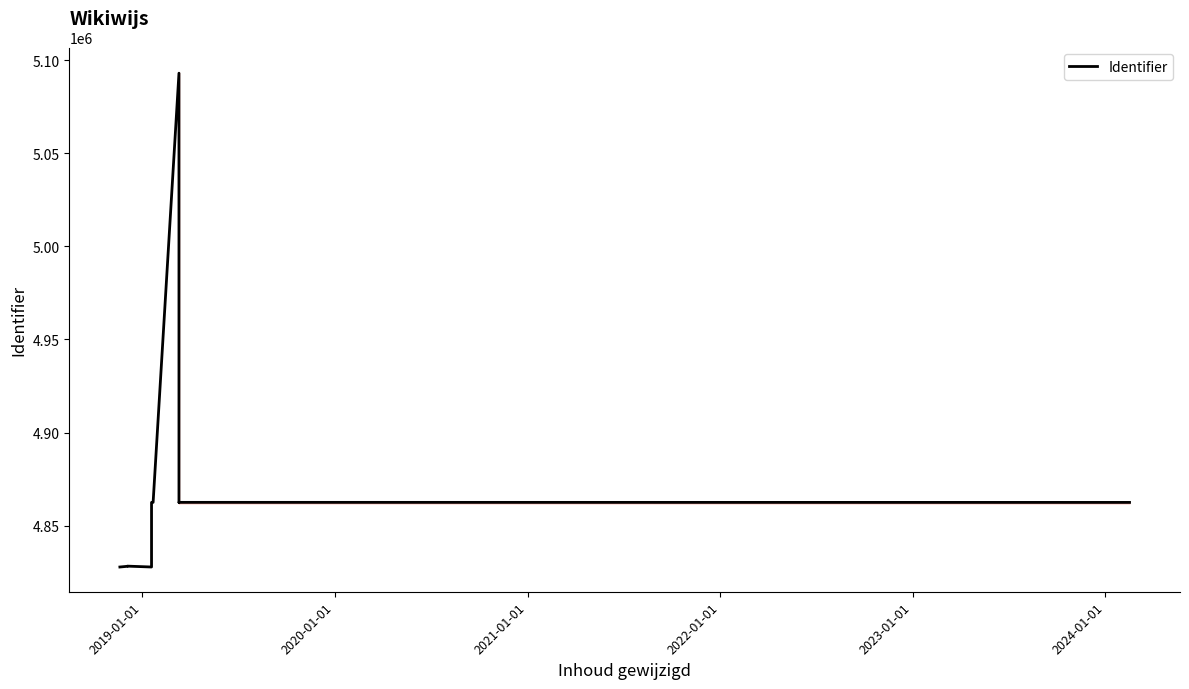

What is the minimum value shown in the chart?

4827735